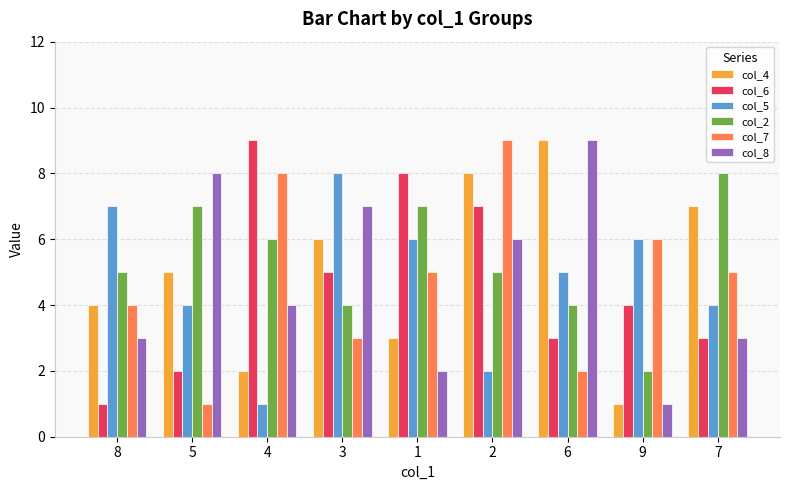

Rank the categories by col_4 value from highest to lowest.

6, 2, 7, 3, 5, 8, 1, 4, 9